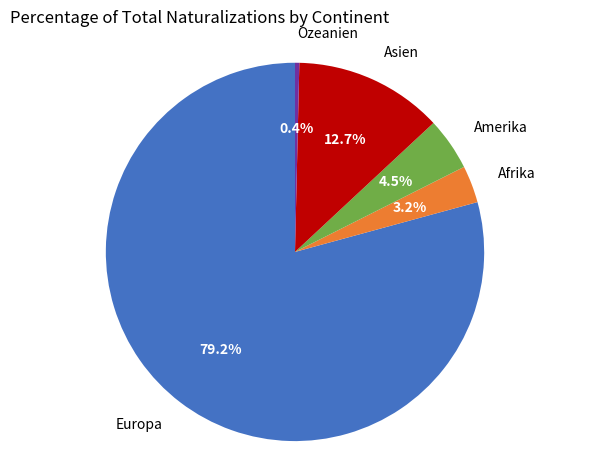

How many slices are in this pie chart?

5